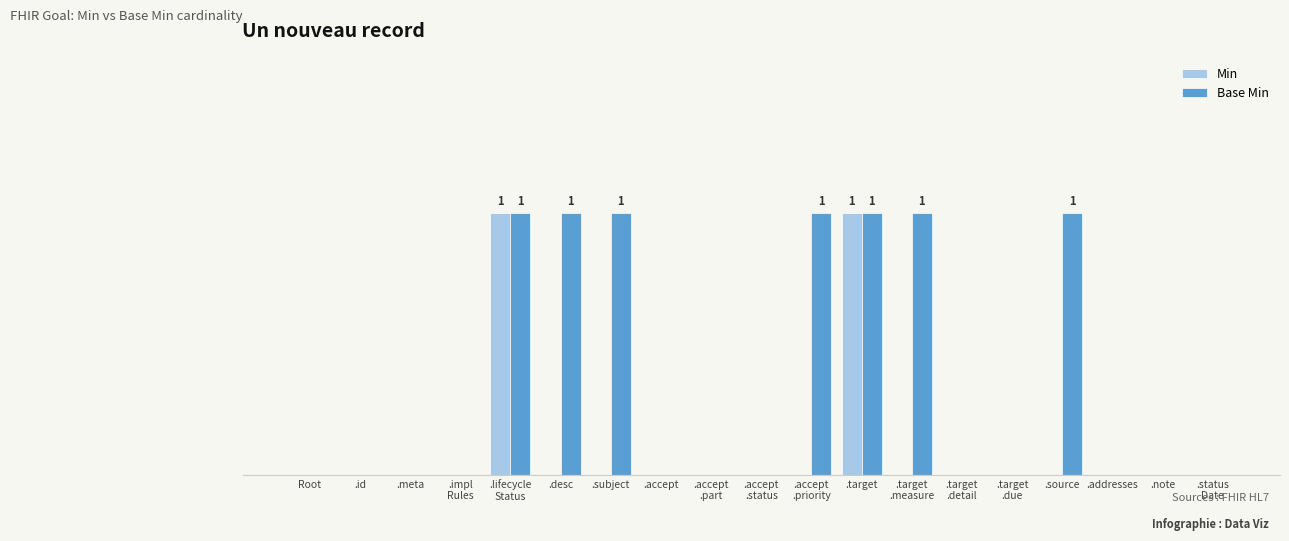

Which has a higher value, .status
Date or .impl
Rules?

.status
Date